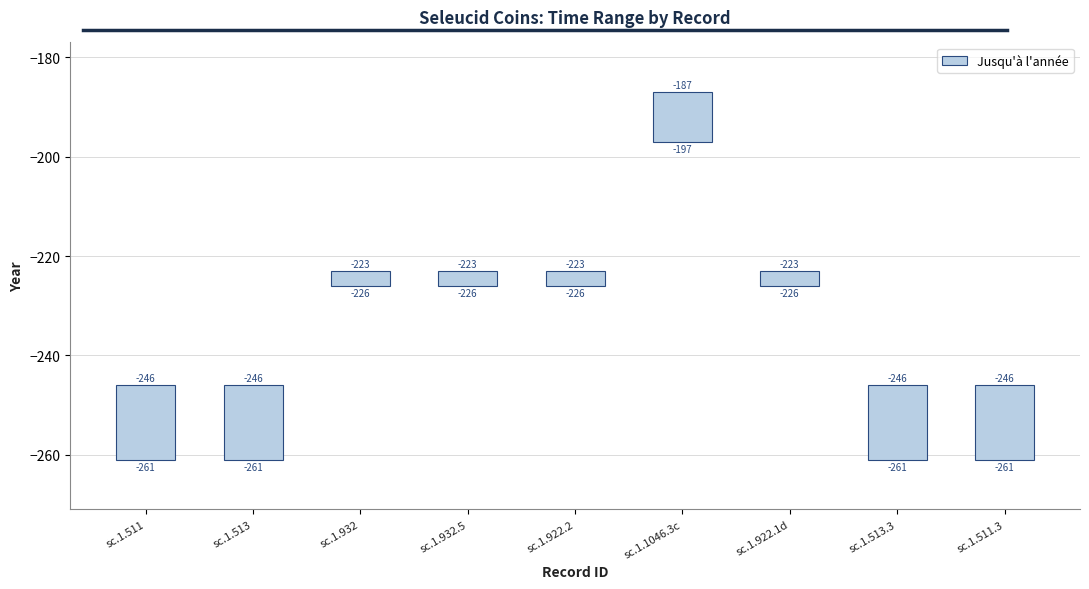

Rank the categories by value from lowest to highest.

sc.1.932, sc.1.932.5, sc.1.922.2, sc.1.922.1d, sc.1.1046.3c, sc.1.511, sc.1.513, sc.1.513.3, sc.1.511.3